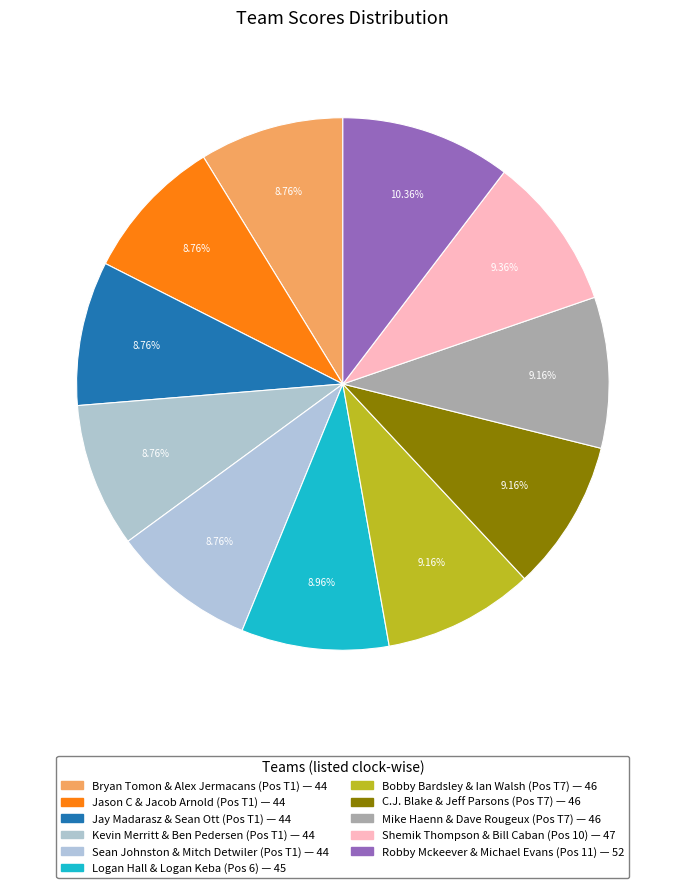

Does Jay Madarasz & Sean Ott represent more than half of the total?

No